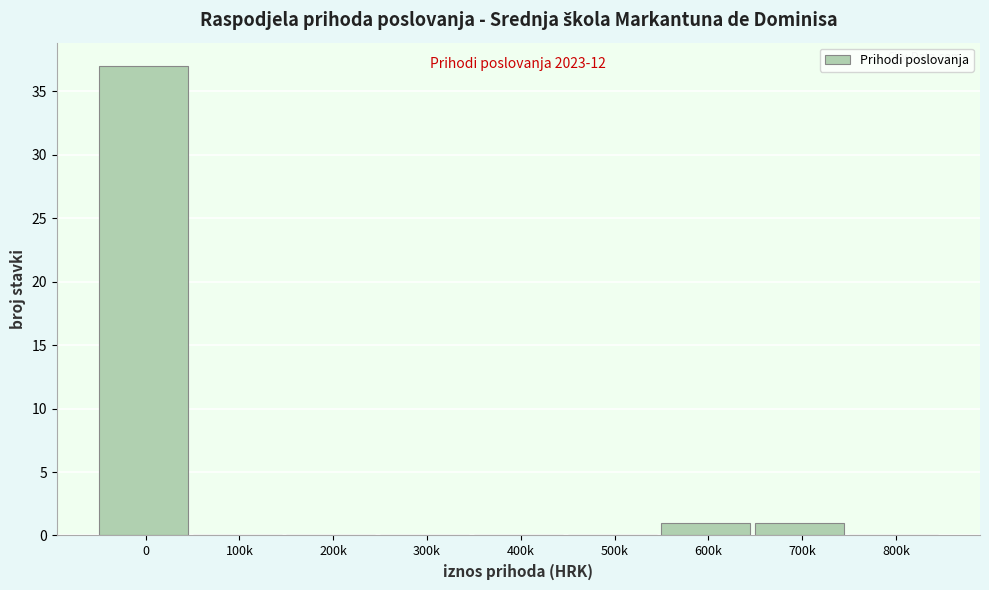

Reading right to left, list all the values displayed in this chart.

800k=0	700k=1	600k=1	500k=0	400k=0	300k=0	200k=0	100k=0	0=37